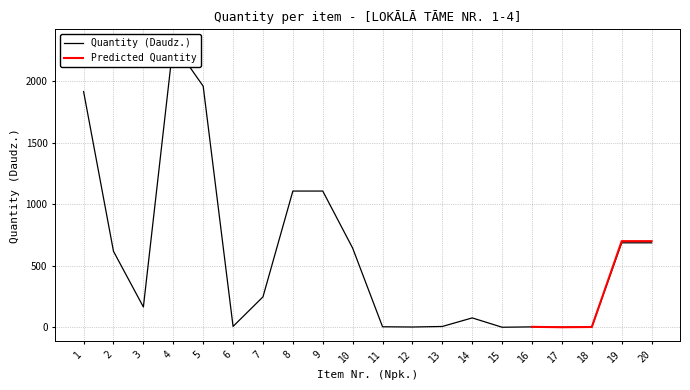

How many values are below 247?

10